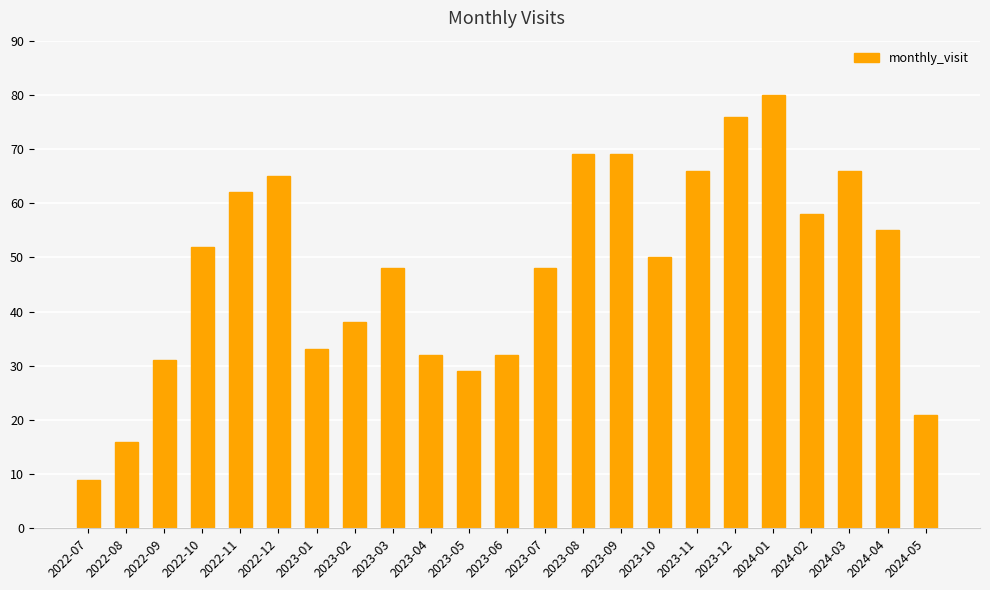

What is the label of the 23rd bar from the left?

2024-05